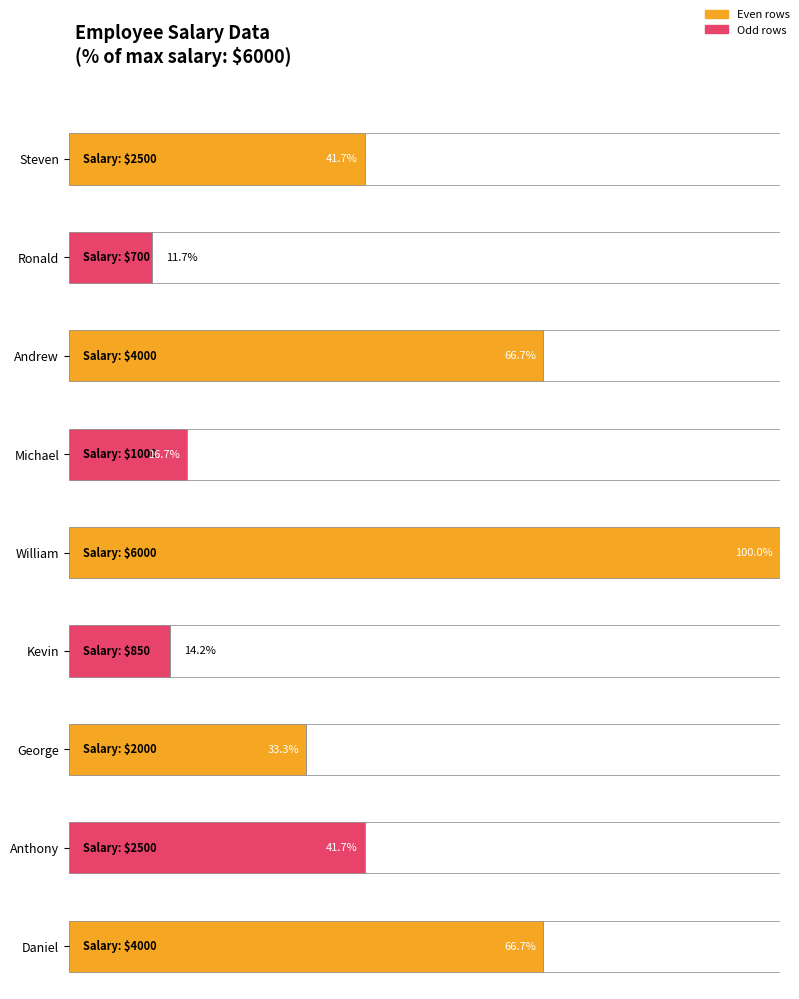

What is the label of the 2nd bar from the left?

Ronald